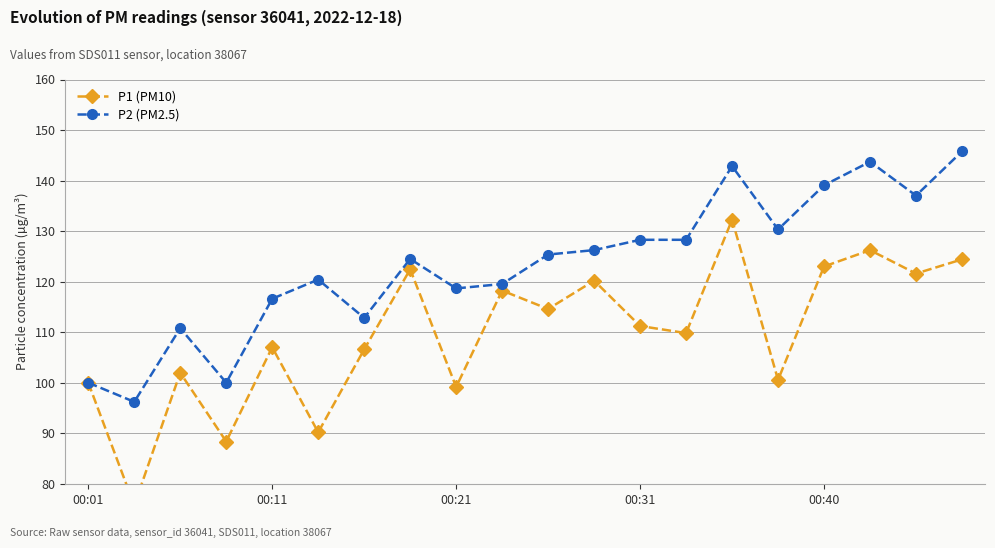

At which label does P1 (PM10) first exceed 111?

7